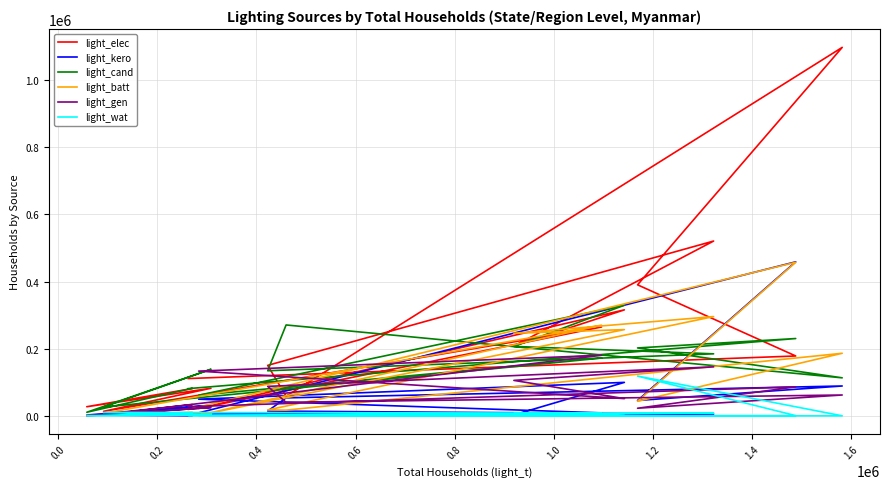

Between 0.0 and 1.4, which series saw the biggest shift?

light_elec